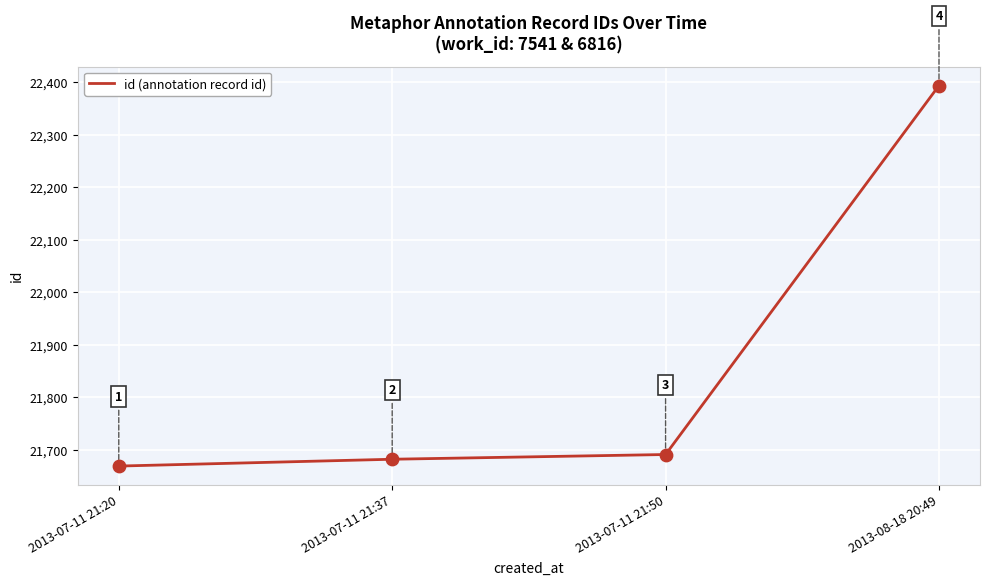

Which has a higher value, 2013-08-18 20:49 or 2013-07-11 21:37?

2013-08-18 20:49